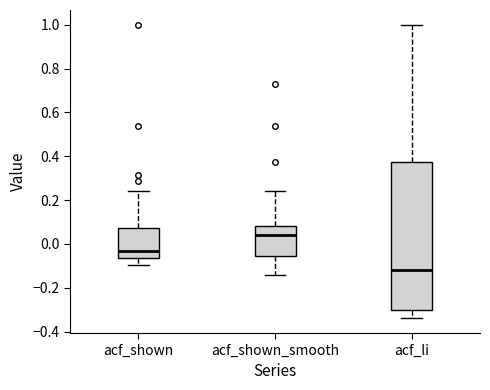

Which box has the highest median line?

acf_shown_smooth